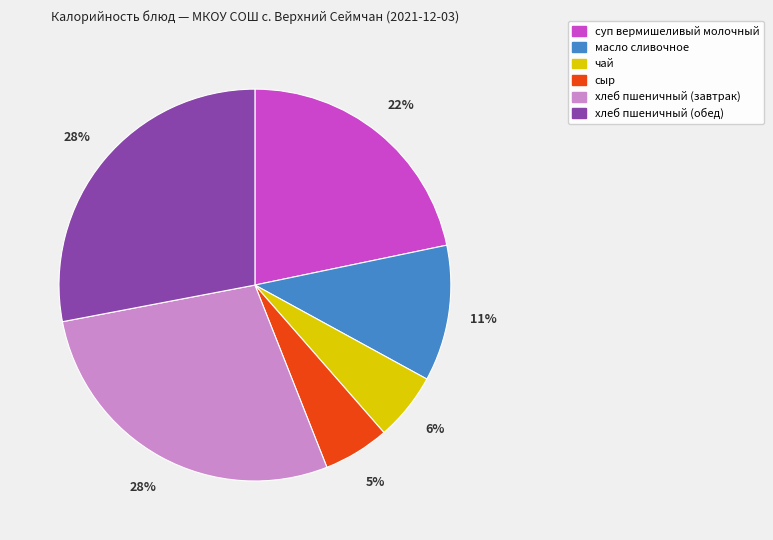

What percentage is the хлеб пшеничный (завтрак) slice, to the nearest percent?

28%